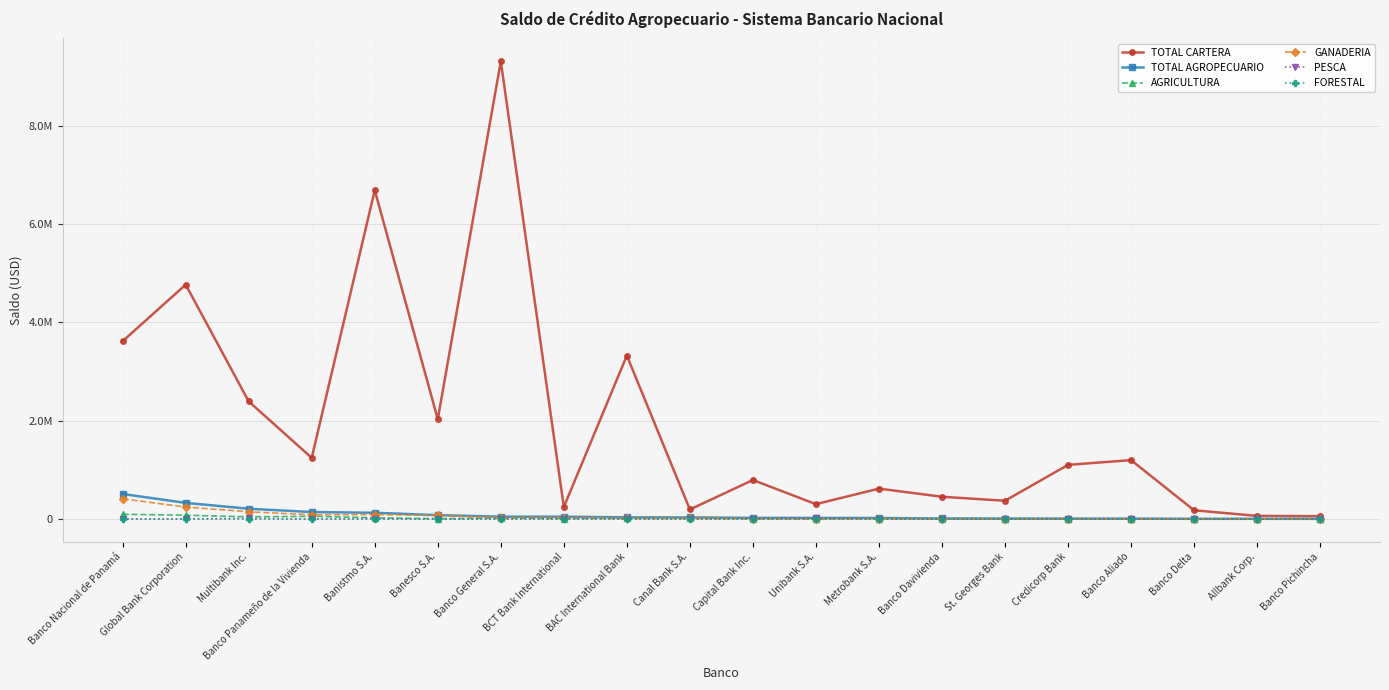

What position from the left is Global Bank Corporation?

2